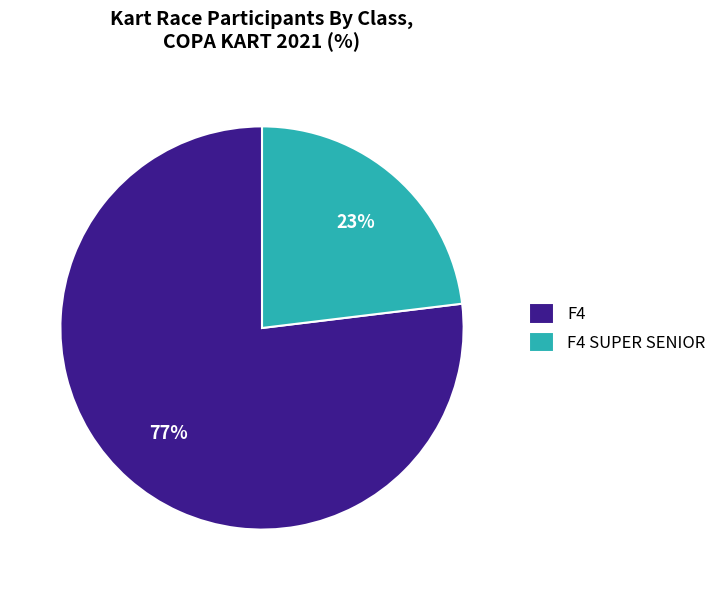

Is there a majority slice in this chart?

Yes